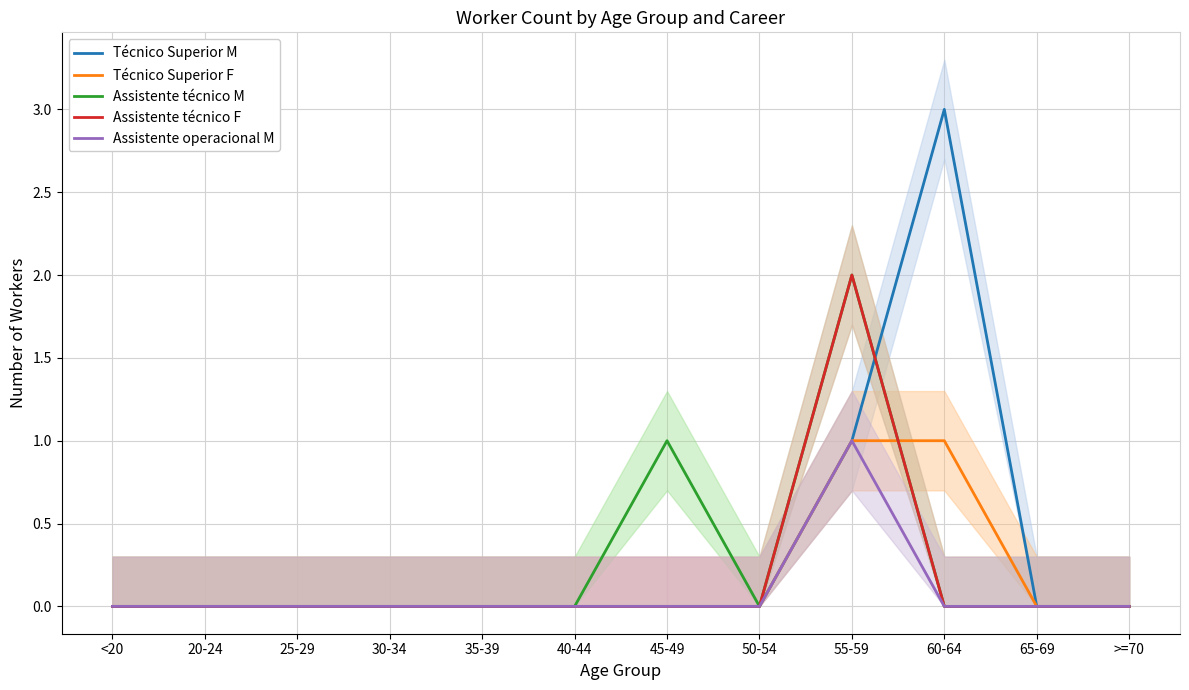

Rank the series at 55-59 from lowest to highest value.

Técnico Superior M, Técnico Superior F, Assistente operacional M, Assistente técnico M, Assistente técnico F